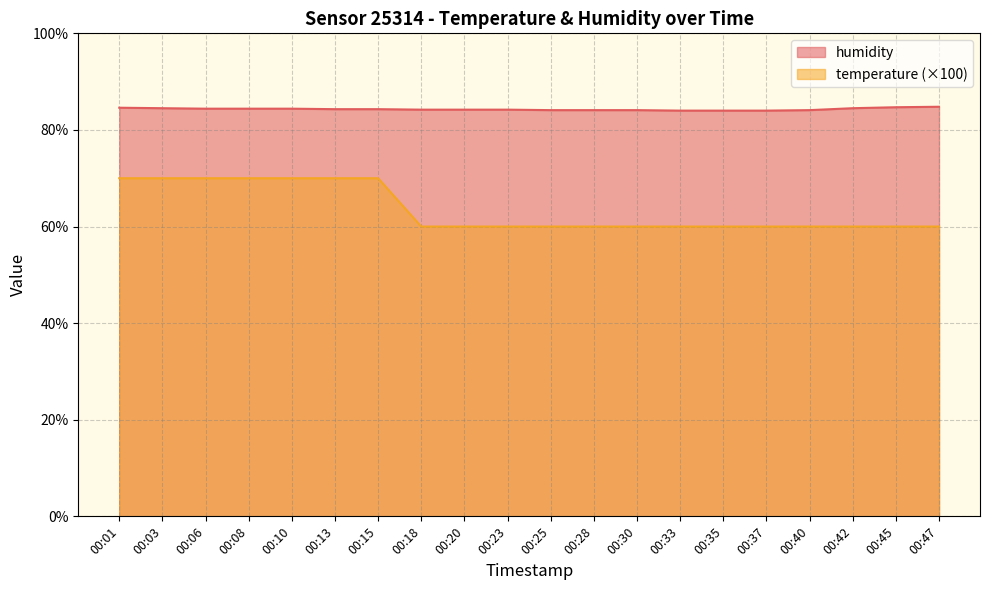

True or false: temperature has more than 1 points higher than both neighbors.

False